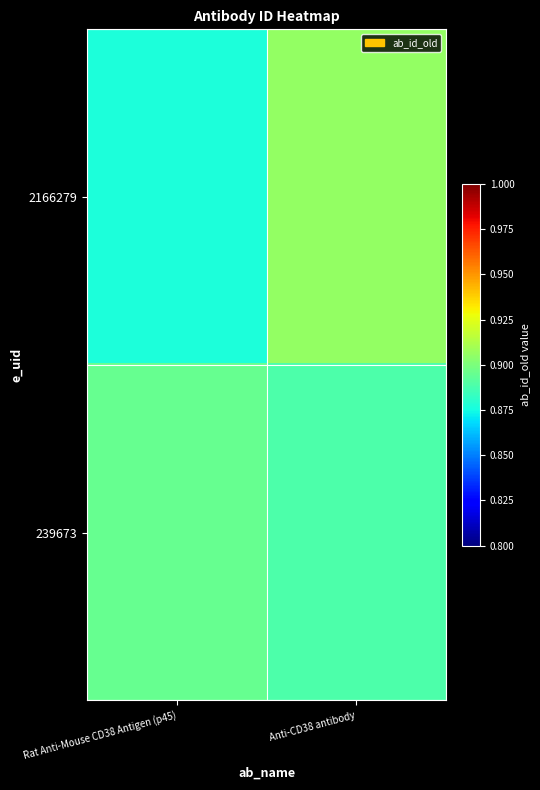

What is the maximum value shown in the chart?

905951.7